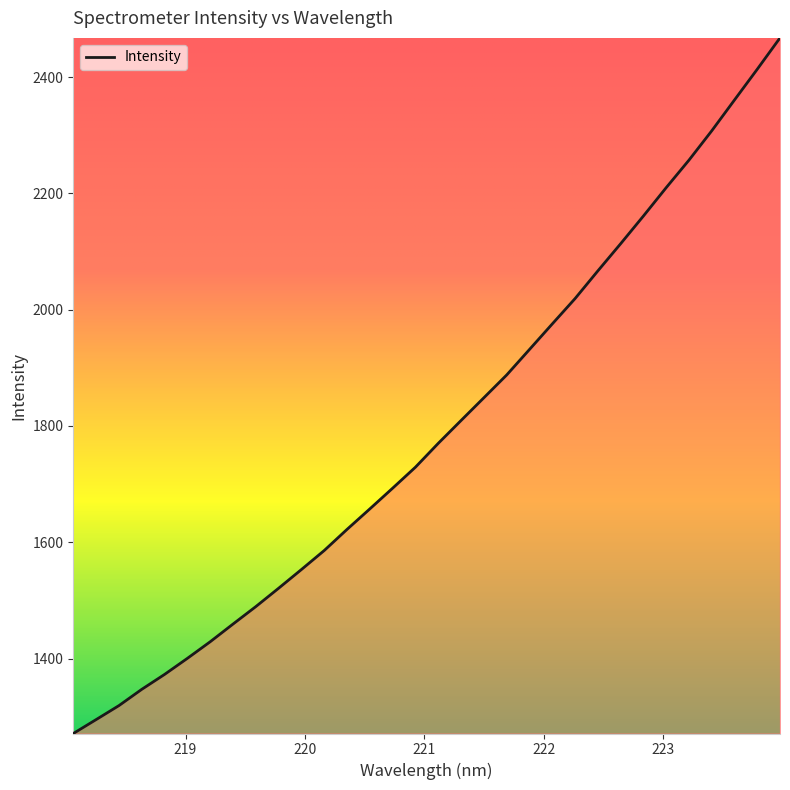

What is the smallest value displayed?

1271.0